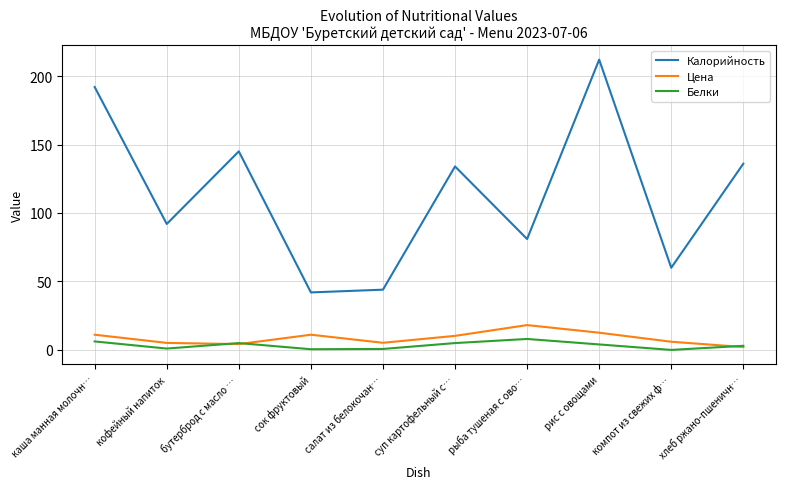

Read the Цена value at каша манная молочн….

11.1